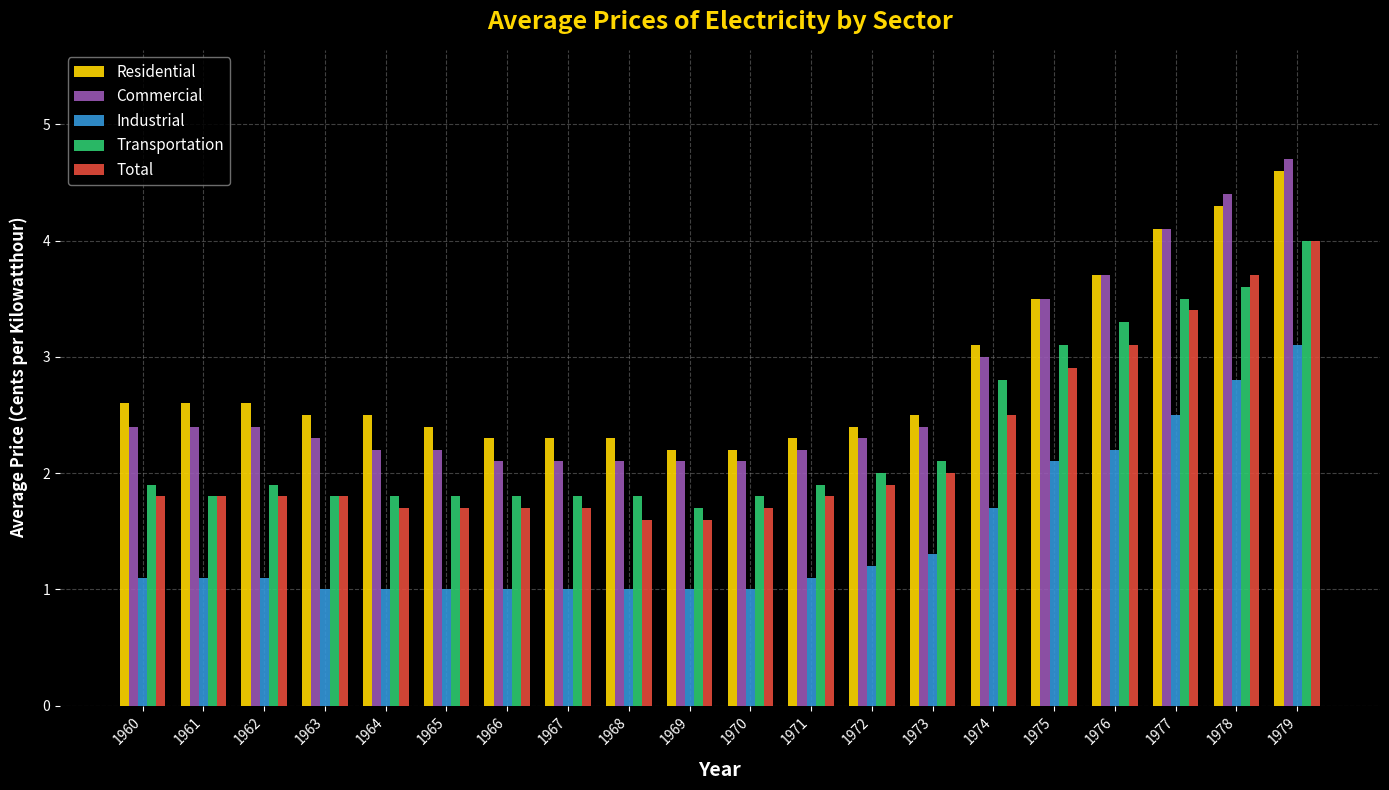

What is the difference between the maximum and minimum values in the Residential series?

2.4